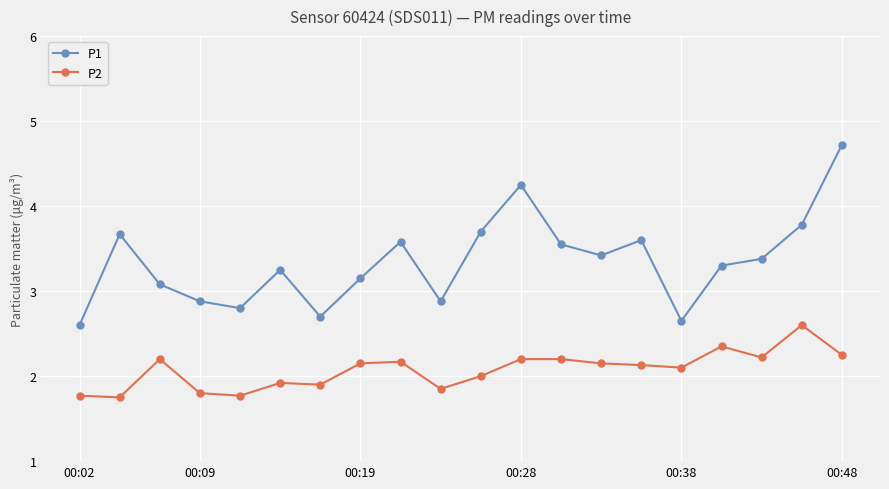

List the series in order of their peak value, lowest first.

P2, P1